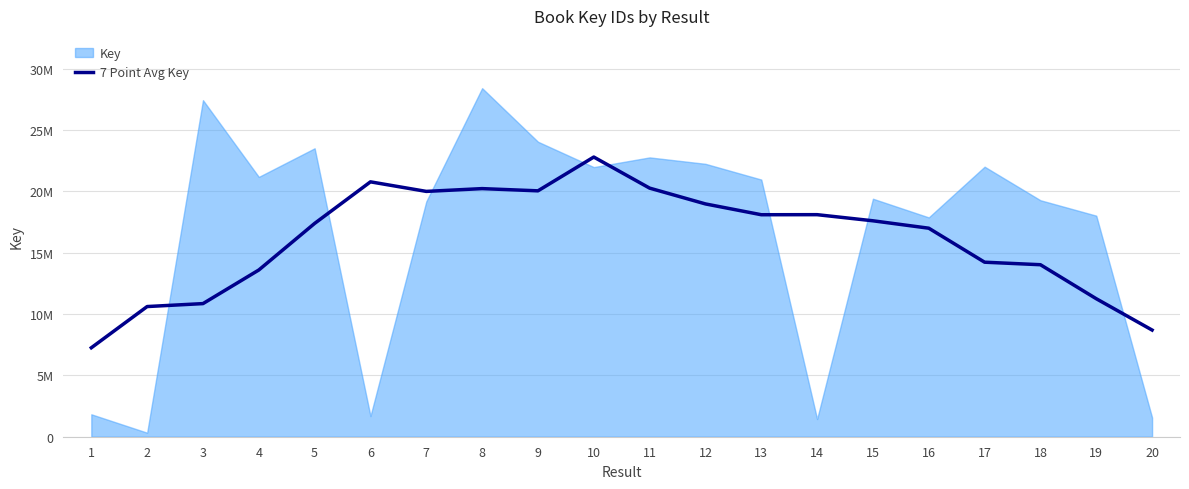

Reading left to right, what are all the values shown in this chart?

7252340.3	10610953.9	10851166.3	13590928.3	17388665.7	20777084.4	19997643.1	20224835.1	20044057.9	22798585.0	20264654.1	18977174.4	18095952.4	18100740.0	17601773.7	16998080.0	14226813.6	14020982.4	11249538.4	8695698.0